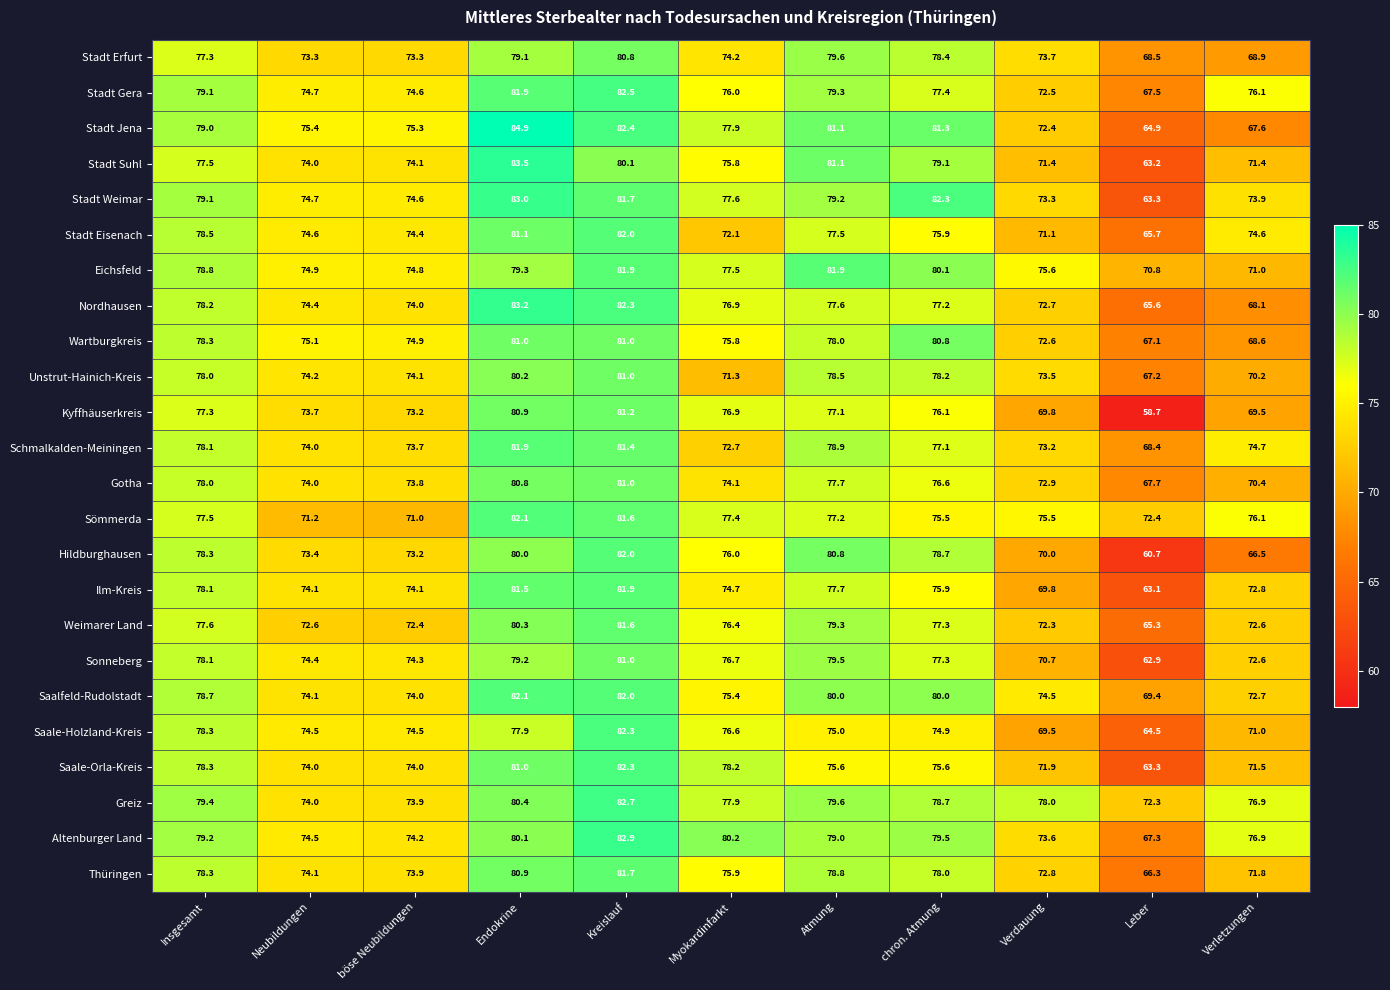

What is the total value across all series at Kreislauf?

1961.3